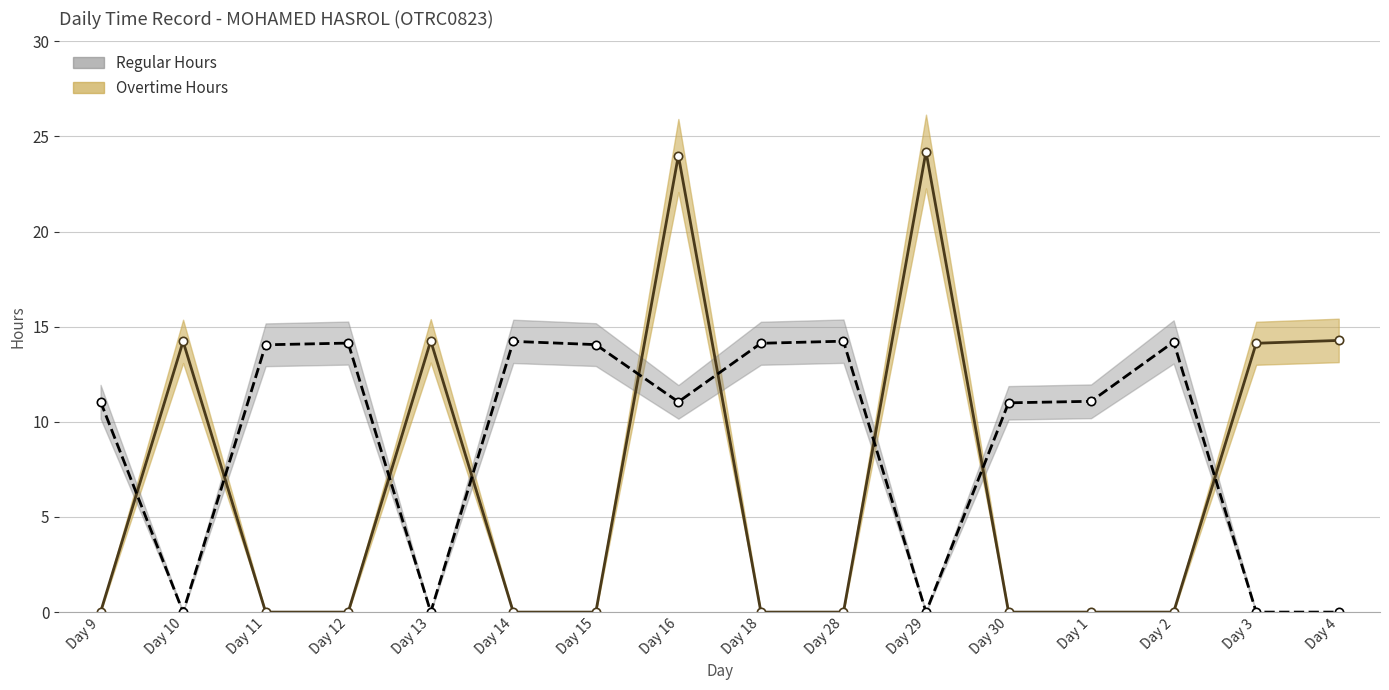

How many lines are shown in the chart?

2